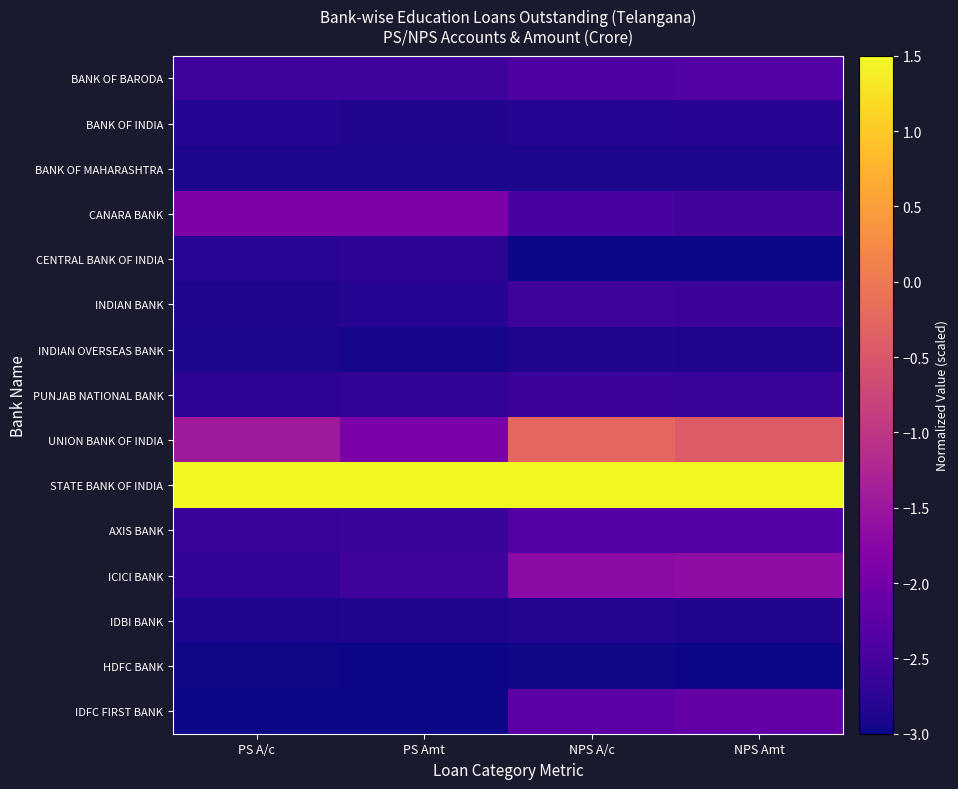

Which series changed the most between PS A/c and PS Amt?

UNION BANK OF INDIA